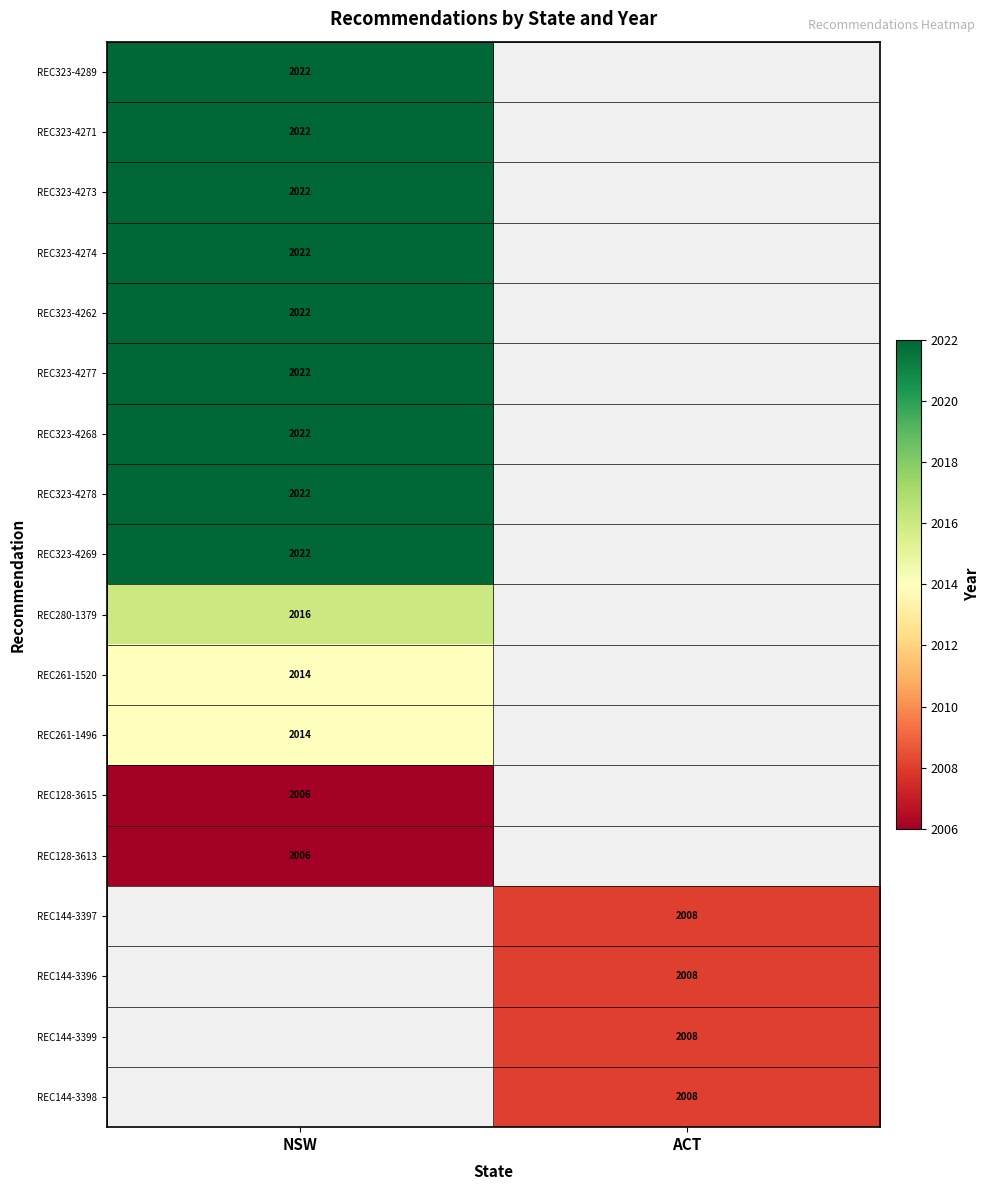

The REC323-4269 series shows 2022 at NSW. True or false?

True